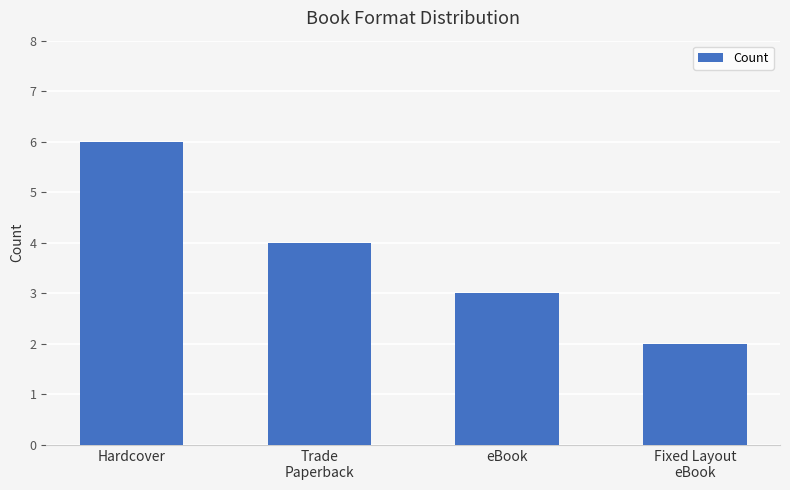

True or false: the data shows 3 at eBook.

True